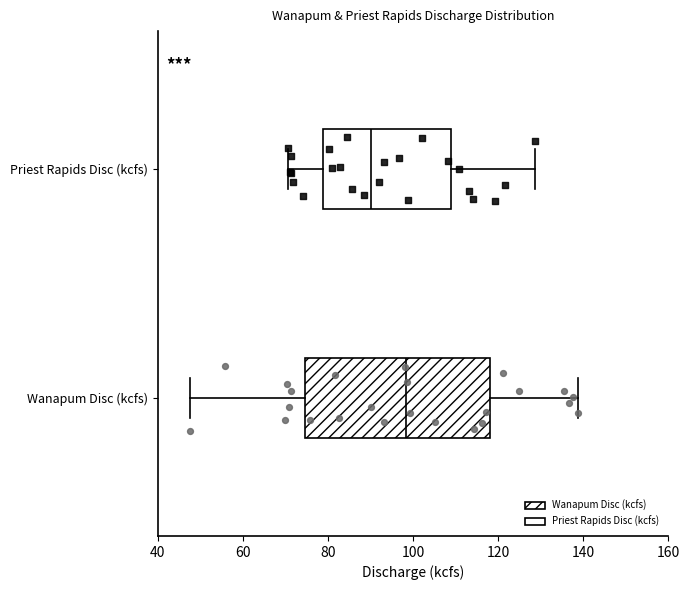

Reading bottom to top, read every box against the x-axis: the position of its median line, the range the box covers, and the ends of its whiskers. The values are not printed on the chart, so give them approximately, as read against the axis.

Wanapum Disc (kcfs): median 98, box 74 to 118, whiskers 48 to 138
Priest Rapids Disc (kcfs): median 90, box 78 to 108, whiskers 70 to 128